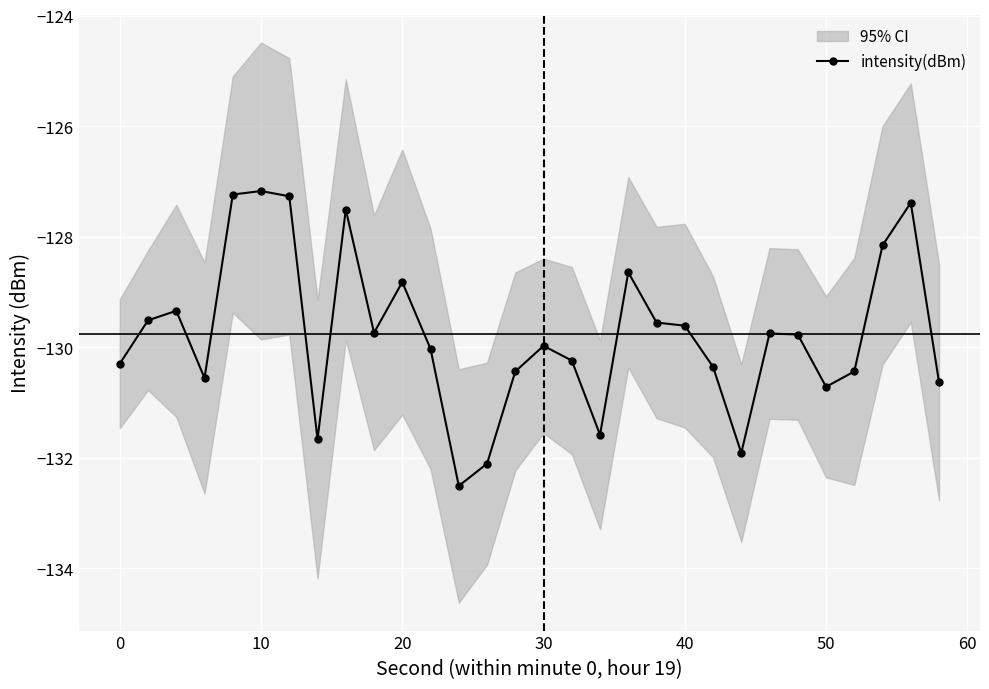

How many values in the intensity(dBm) series are below -129?

22